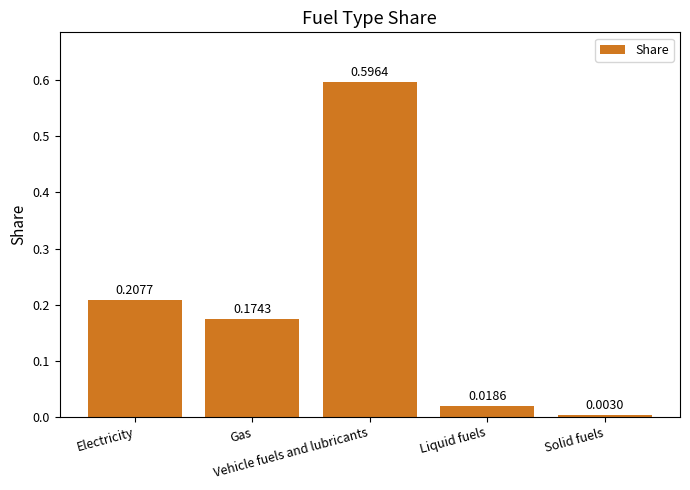

The value at Gas is 0.1. True or false?

False